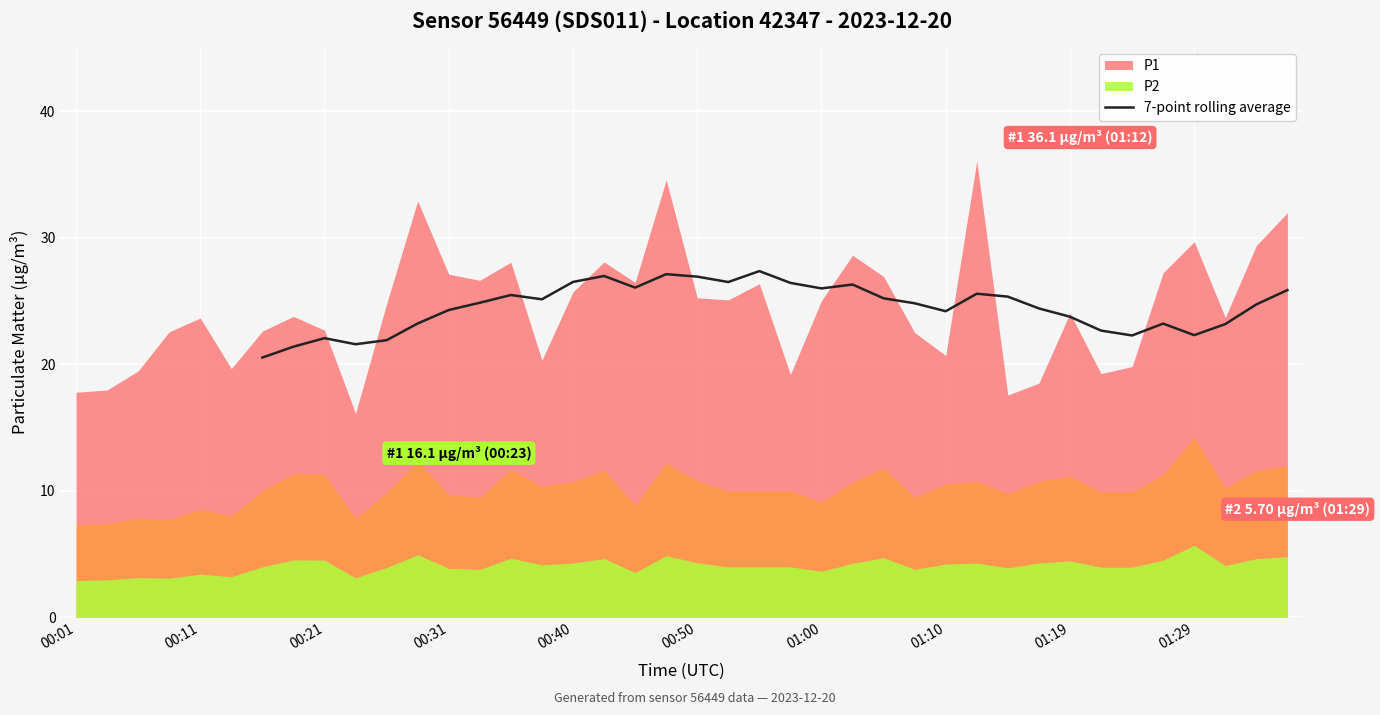

What is the sum of all values?

834.6